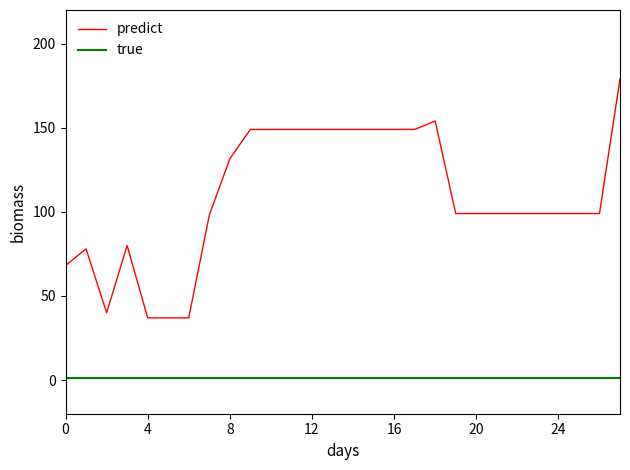

True or false: true and predict intersect in this chart.

False